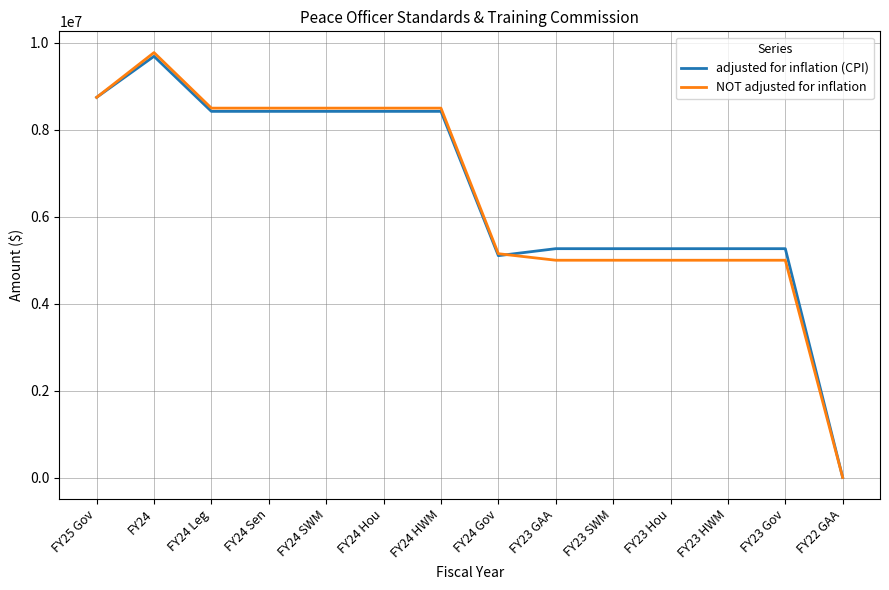

At which category is the sum across all series the highest?

FY24